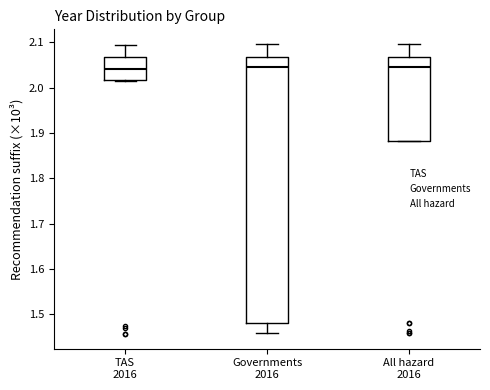

Comparing the boxes themselves (not the whiskers), which one is the tallest?

Governments 2016